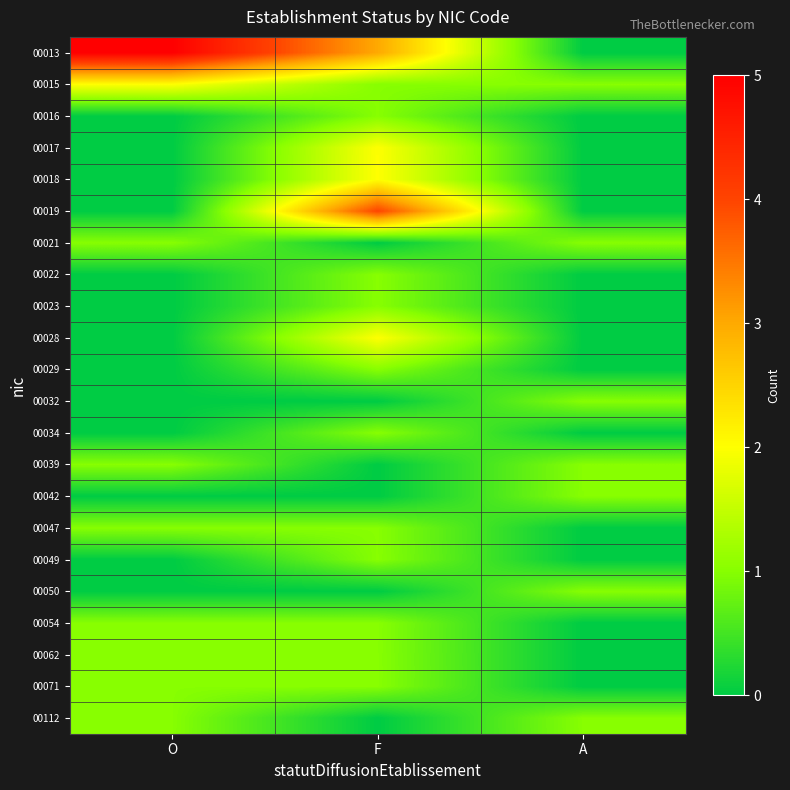

Which series has the largest range (max minus min)?

00013